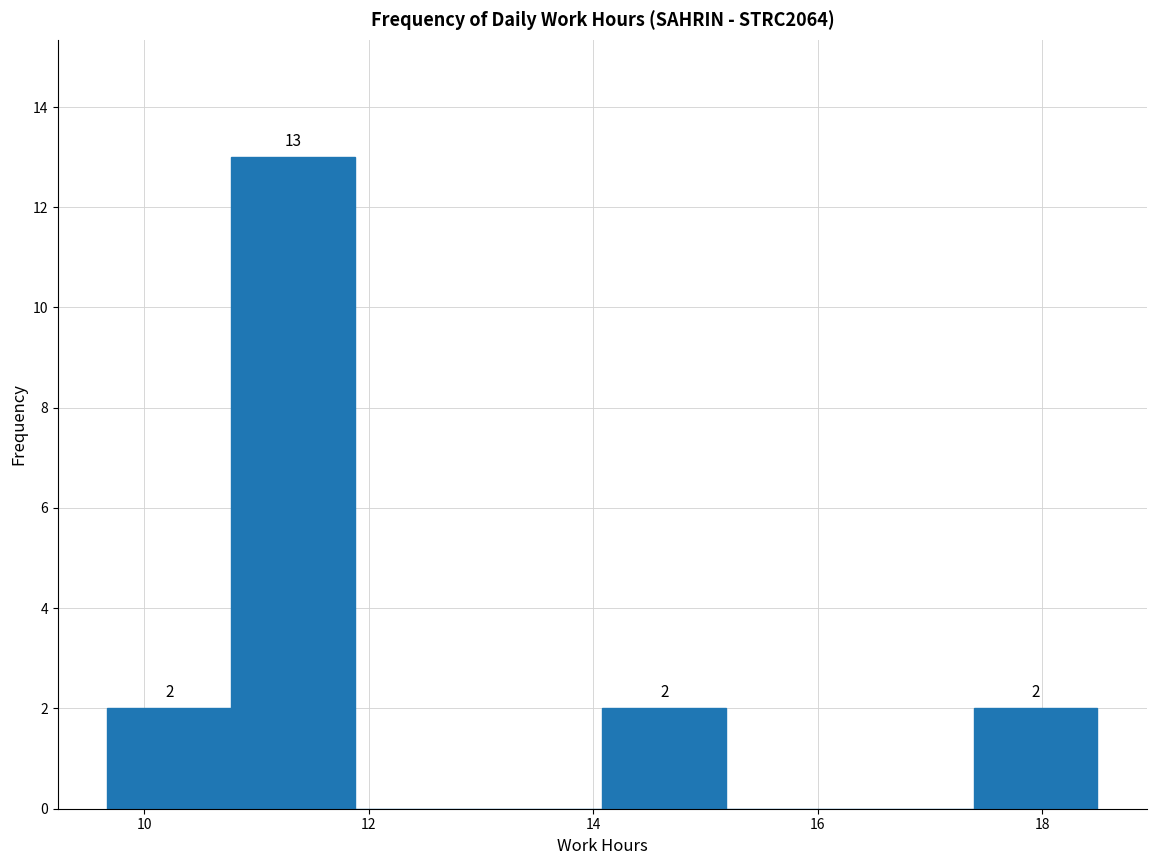

Over which range of the x-axis is the bar tallest?

10.8 to 11.8